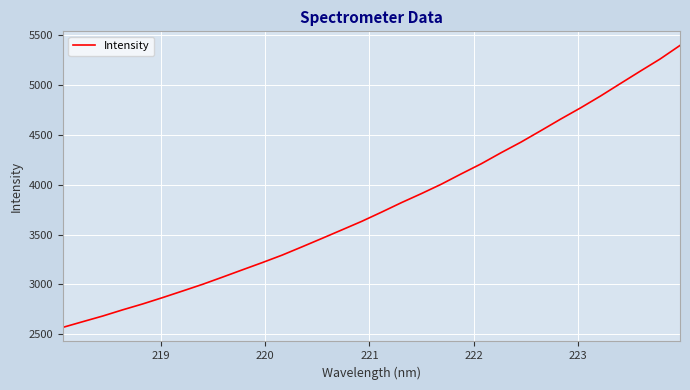

What is the minimum value shown in the chart?

2569.8